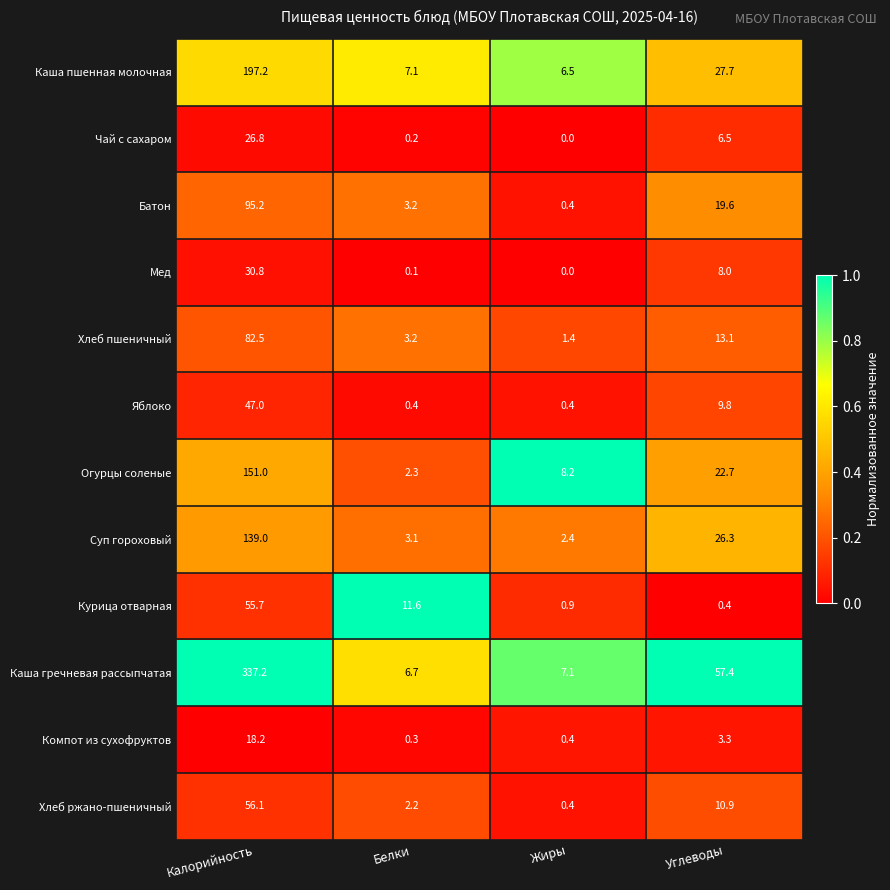

Rank the series at Углеводы from lowest to highest value.

Курица отварная, Компот из сухофруктов, Чай с сахаром, Мед, Яблоко, Хлеб ржано-пшеничный, Хлеб пшеничный, Батон, Огурцы соленые, Суп гороховый, Каша пшенная молочная, Каша гречневая рассыпчатая